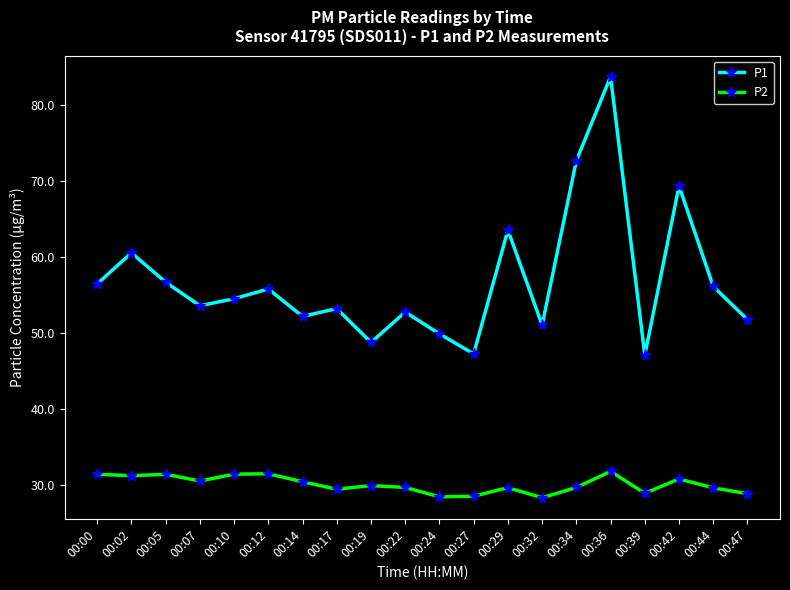

Where does the P1 series first go above 54?

00:00